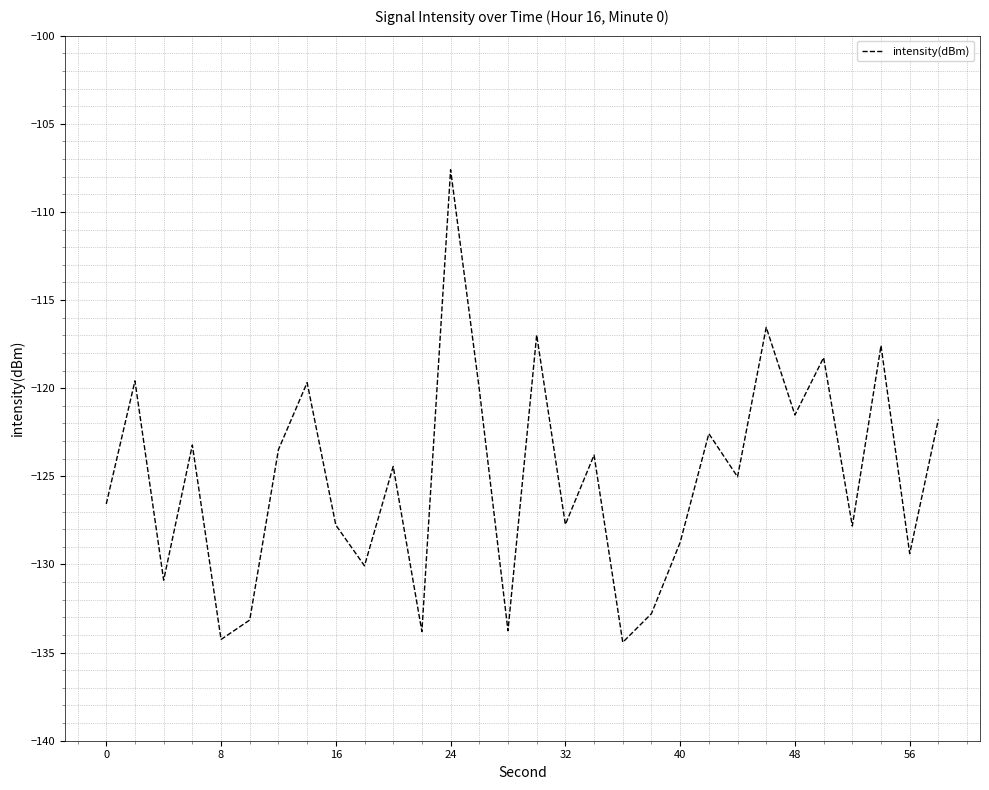

What is the minimum value shown in the chart?

-134.4